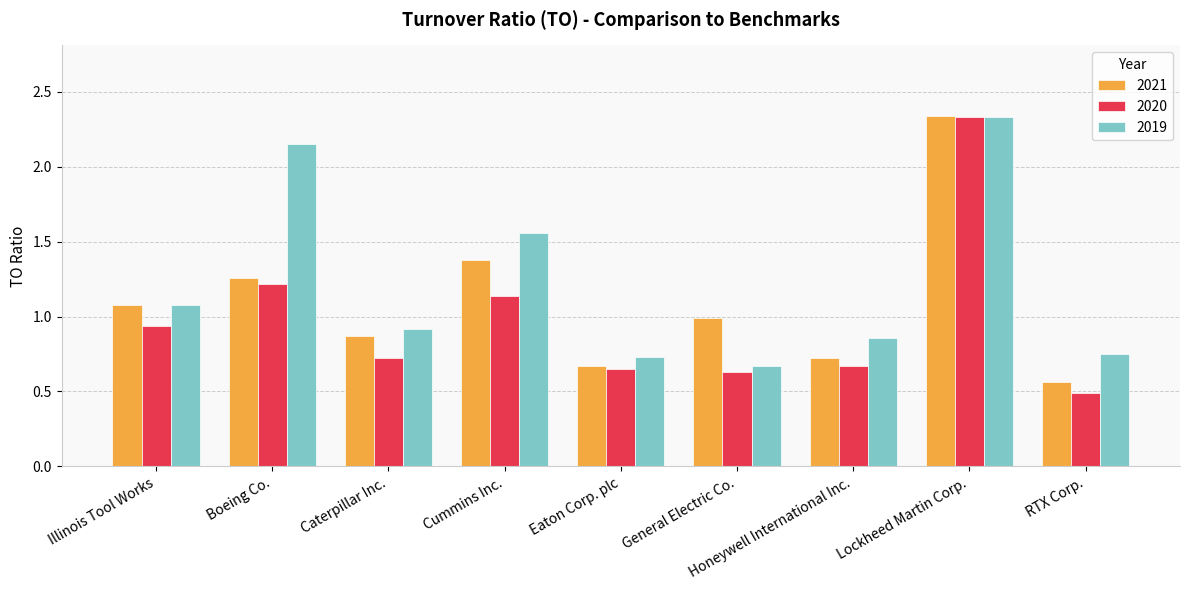

Is the value of 2019 at General Electric Co. greater than the value of 2020 at Caterpillar Inc.?

No